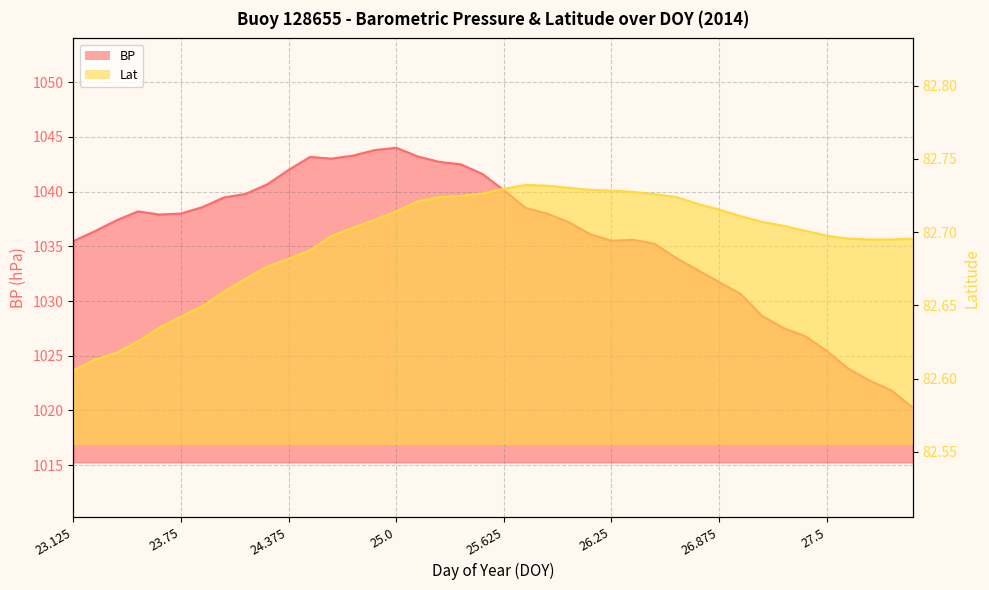

Which has a higher value, 25.75 or 25.875?

25.75